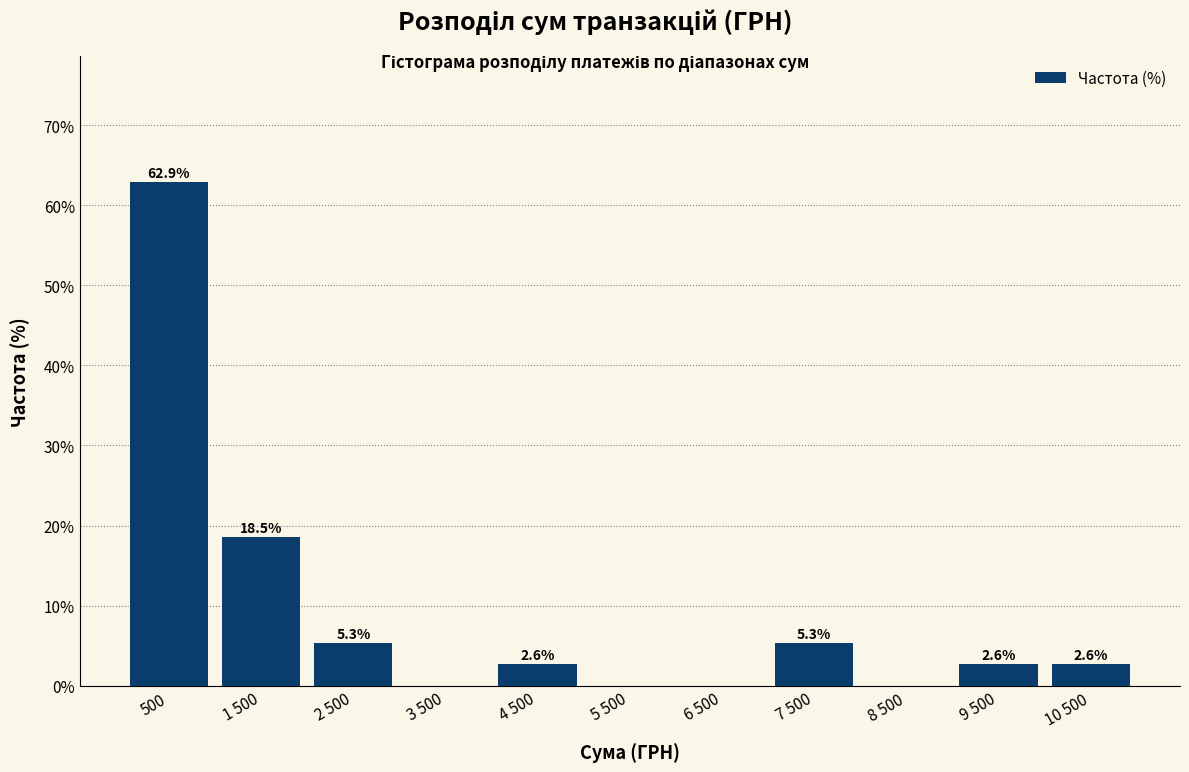

Reading right to left, transcribe all the data shown in this chart.

10 500=2.6	9 500=2.6	8 500=0.0	7 500=5.3	6 500=0.0	5 500=0.0	4 500=2.6	3 500=0.0	2 500=5.3	1 500=18.5	500=62.9